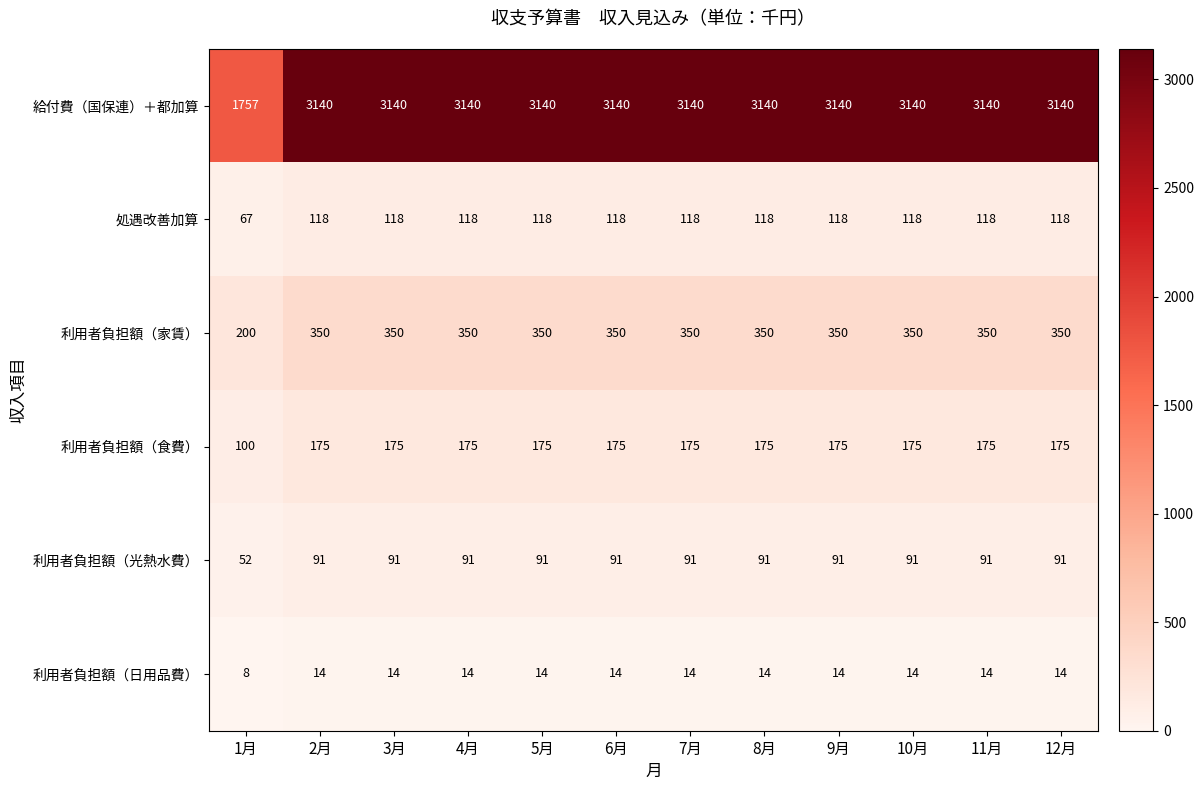

What is the lowest value of the 利用者負担額（日用品費） series?

8